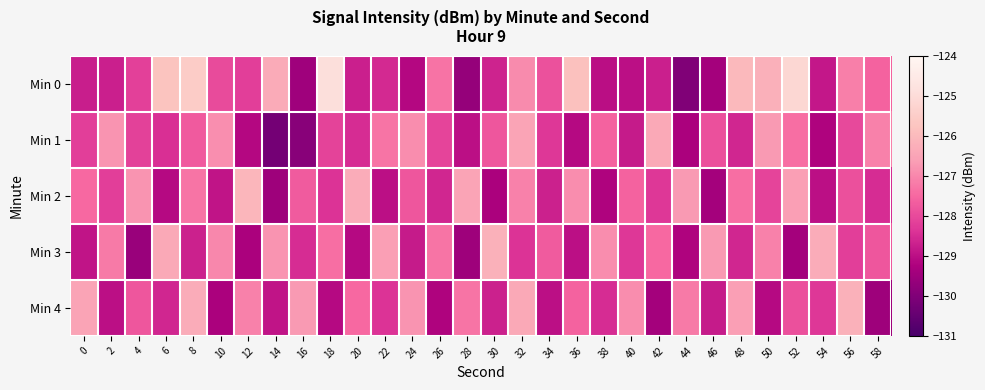

Reading left to right, what are all the values shown in this chart?

Min 0: 0=-128.8	2=-128.7	4=-128.2	6=-125.8	8=-125.5	10=-128.0	12=-128.2	14=-126.3	16=-129.5	18=-124.9	20=-128.7	22=-128.6	24=-129.1	26=-127.3	28=-129.6	30=-128.7	32=-126.9	34=-127.9	36=-125.8	38=-129.0	40=-129.0	42=-128.7	44=-130.0	46=-129.4	48=-126.0	50=-126.2	52=-125.2	54=-128.8	56=-127.1	58=-127.6
Min 1: 0=-128.2	2=-126.8	4=-128.1	6=-128.4	8=-127.7	10=-126.9	12=-129.1	14=-130.2	16=-129.9	18=-128.1	20=-128.5	22=-127.3	24=-126.9	26=-128.1	28=-129.0	30=-127.8	32=-126.5	34=-128.3	36=-129.1	38=-127.6	40=-128.8	42=-126.4	44=-129.3	46=-127.9	48=-128.6	50=-126.7	52=-127.4	54=-129.2	56=-128.0	58=-127.1
Min 2: 0=-127.5	2=-128.2	4=-126.8	6=-129.1	8=-127.3	10=-128.9	12=-126.1	14=-129.5	16=-127.7	18=-128.4	20=-126.3	22=-129.0	24=-127.8	26=-128.6	28=-126.5	30=-129.3	32=-127.1	34=-128.7	36=-126.9	38=-129.2	40=-127.6	42=-128.3	44=-126.7	46=-129.4	48=-127.4	50=-128.1	52=-126.6	54=-129.0	56=-127.9	58=-128.5
Min 3: 0=-128.9	2=-127.2	4=-129.6	6=-126.4	8=-128.7	10=-127.0	12=-129.3	14=-126.8	16=-128.5	18=-127.4	20=-129.1	22=-126.6	24=-128.8	26=-127.3	28=-129.5	30=-126.2	32=-128.4	34=-127.7	36=-129.0	38=-126.9	40=-128.3	42=-127.5	44=-129.2	46=-126.7	48=-128.6	50=-127.1	52=-129.4	54=-126.3	56=-128.2	58=-127.8
Min 4: 0=-126.5	2=-129.0	4=-127.8	6=-128.6	8=-126.3	10=-129.3	12=-127.1	14=-128.9	16=-126.7	18=-129.1	20=-127.5	22=-128.4	24=-126.8	26=-129.2	28=-127.3	30=-128.7	32=-126.4	34=-129.0	36=-127.6	38=-128.5	40=-126.9	42=-129.4	44=-127.2	46=-128.8	48=-126.6	50=-129.1	52=-127.9	54=-128.3	56=-126.2	58=-129.5